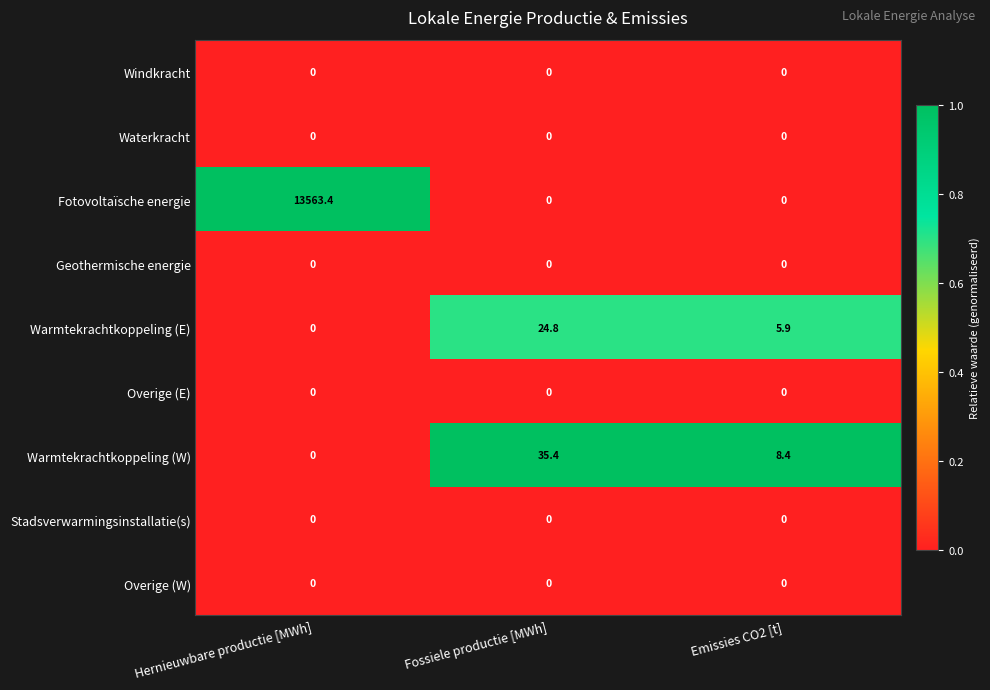

How many series are shown in this chart?

9